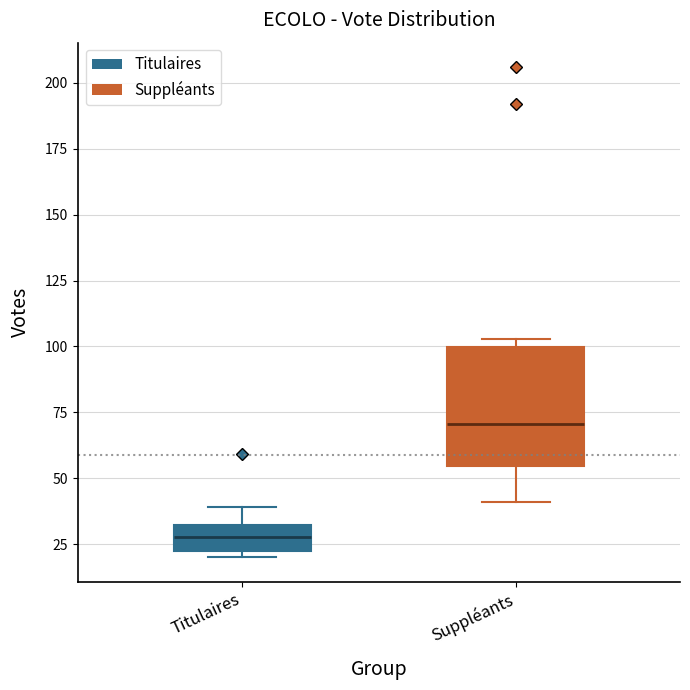

Where is the upper edge of the box for Titulaires on the y-axis? The values are not printed on the chart, so give them approximately, as read against the axis.

30